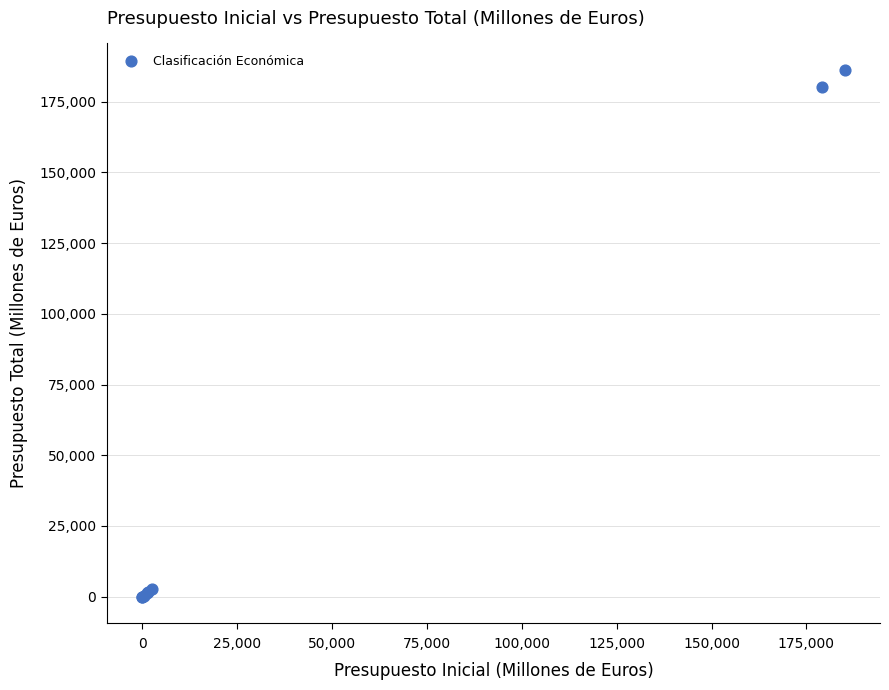

What Y value in the scatter plot is closest to 93137?

180288.6